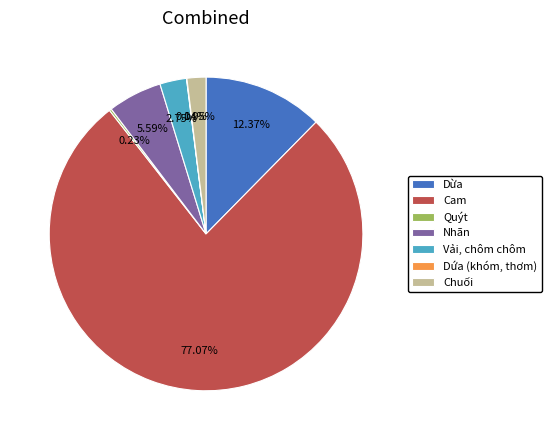

Does Chuối represent more than half of the total?

No